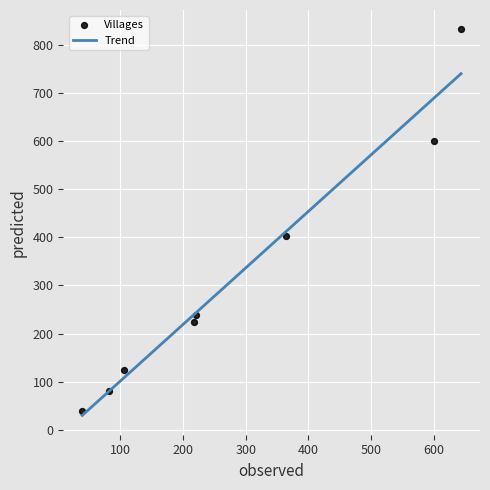

What Y value in the scatter plot is closest to 436?

403